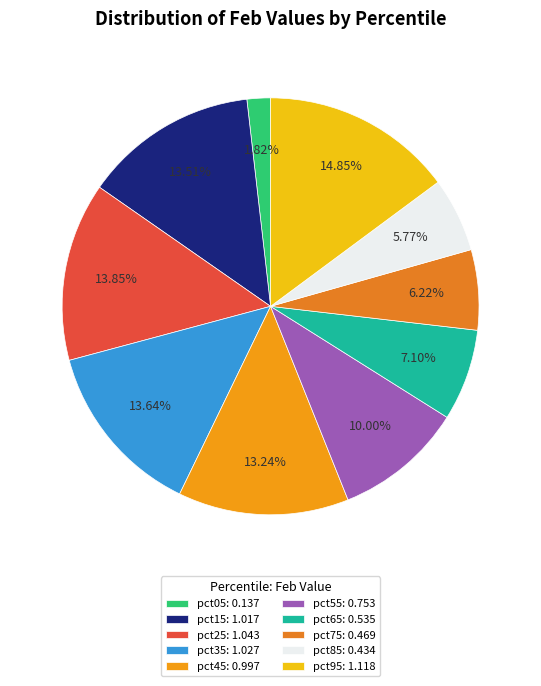

To the nearest percent, what is the difference between the largest and smallest slice percentages?

13%